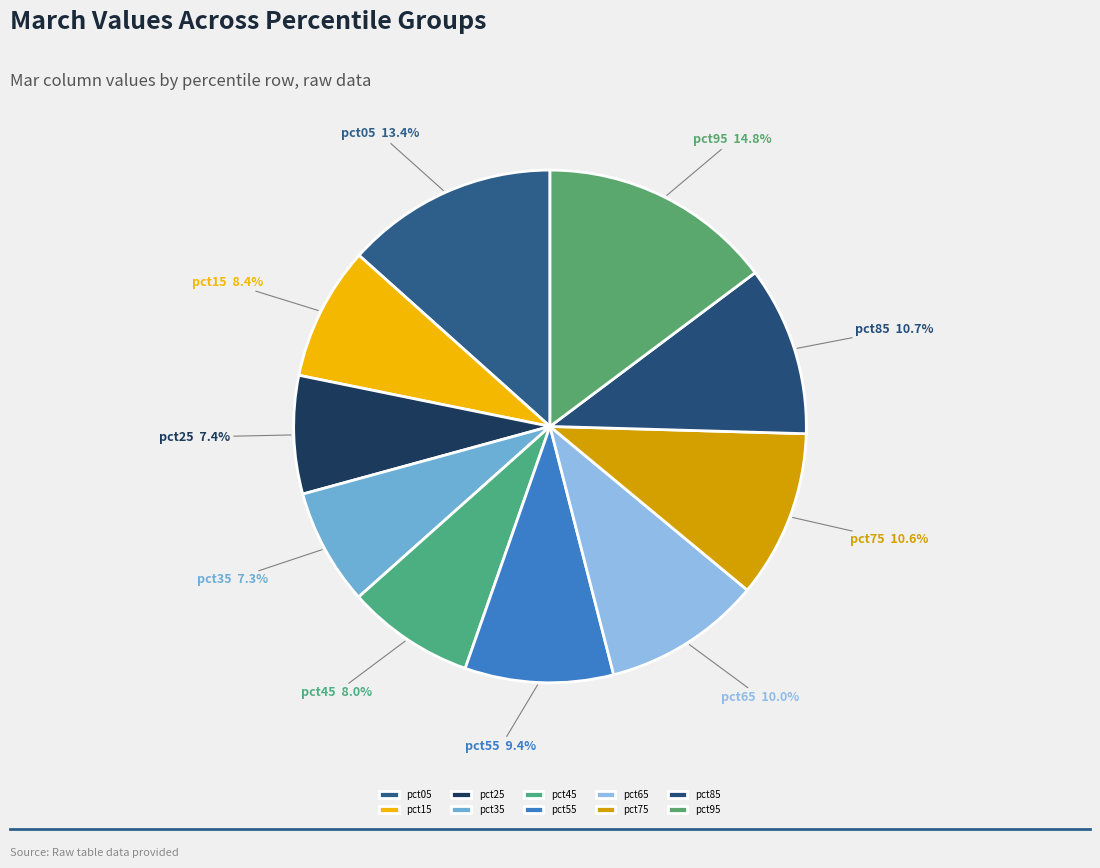

What is the largest slice in the pie chart?

pct95